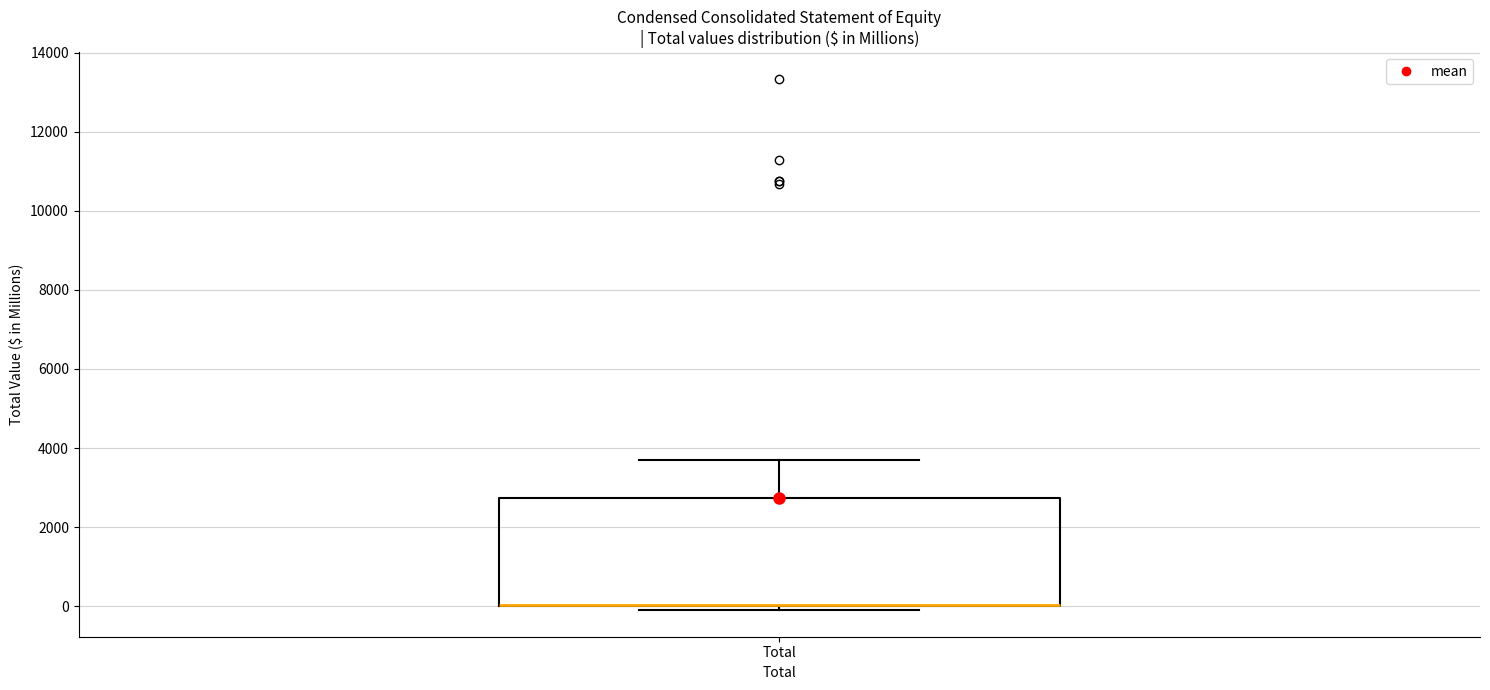

Where is the lower edge of the box for Total on the y-axis? The values are not printed on the chart, so give them approximately, as read against the axis.

0